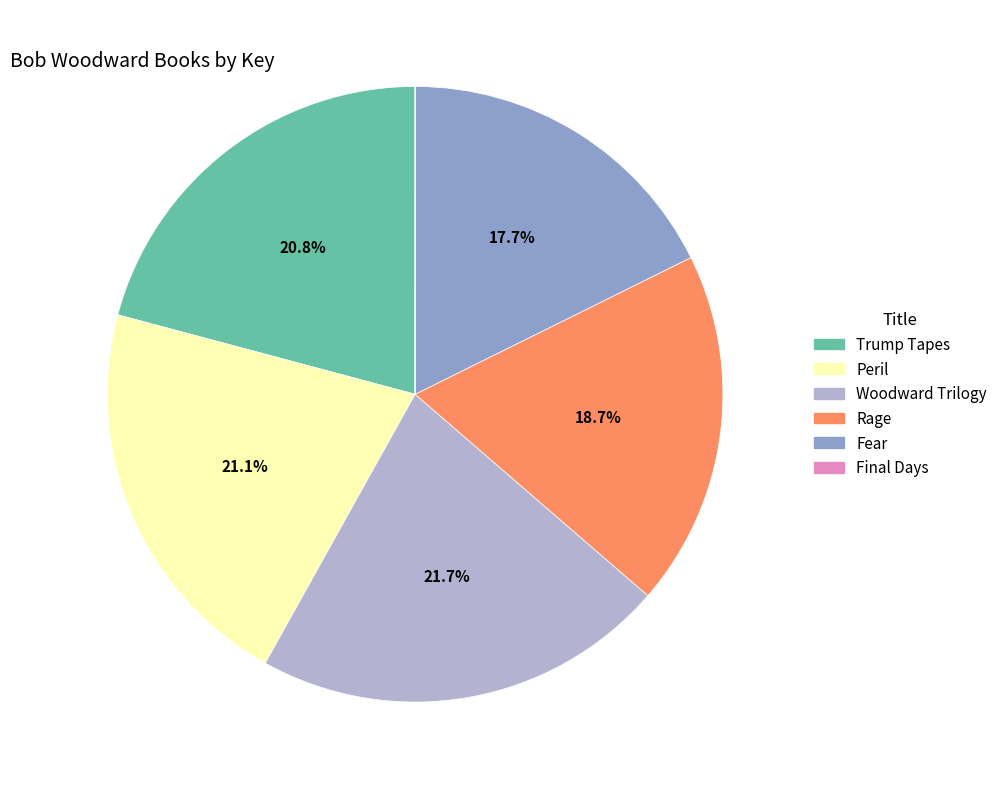

Which category has the biggest portion of the pie?

Woodward Trilogy